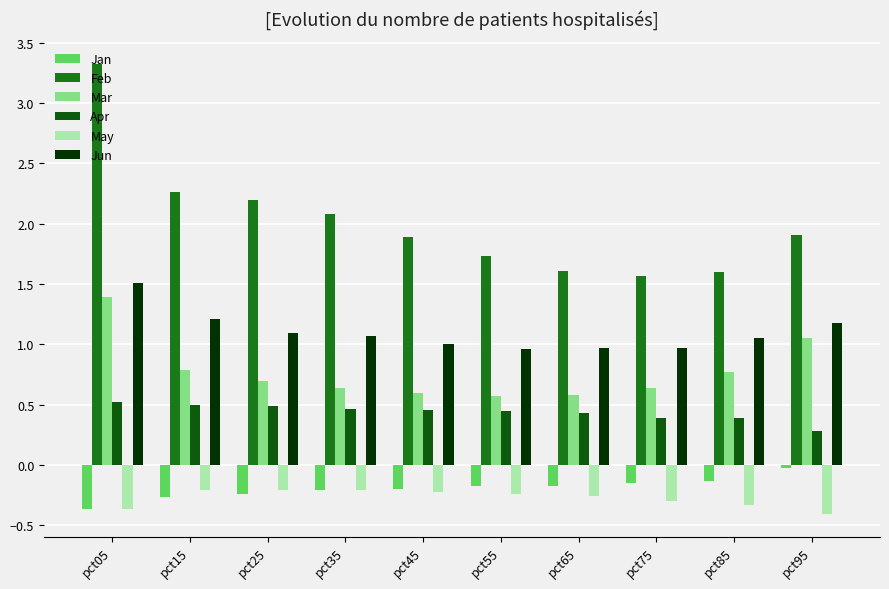

Reading left to right, what are all the values shown in this chart?

Jan: pct05=-0.4	pct15=-0.3	pct25=-0.2	pct35=-0.2	pct45=-0.2	pct55=-0.2	pct65=-0.2	pct75=-0.1	pct85=-0.1	pct95=-0.0
Feb: pct05=3.3	pct15=2.3	pct25=2.2	pct35=2.1	pct45=1.9	pct55=1.7	pct65=1.6	pct75=1.6	pct85=1.6	pct95=1.9
Mar: pct05=1.4	pct15=0.8	pct25=0.7	pct35=0.6	pct45=0.6	pct55=0.6	pct65=0.6	pct75=0.6	pct85=0.8	pct95=1.1
Apr: pct05=0.5	pct15=0.5	pct25=0.5	pct35=0.5	pct45=0.5	pct55=0.4	pct65=0.4	pct75=0.4	pct85=0.4	pct95=0.3
May: pct05=-0.4	pct15=-0.2	pct25=-0.2	pct35=-0.2	pct45=-0.2	pct55=-0.2	pct65=-0.3	pct75=-0.3	pct85=-0.3	pct95=-0.4
Jun: pct05=1.5	pct15=1.2	pct25=1.1	pct35=1.1	pct45=1.0	pct55=1.0	pct65=1.0	pct75=1.0	pct85=1.0	pct95=1.2